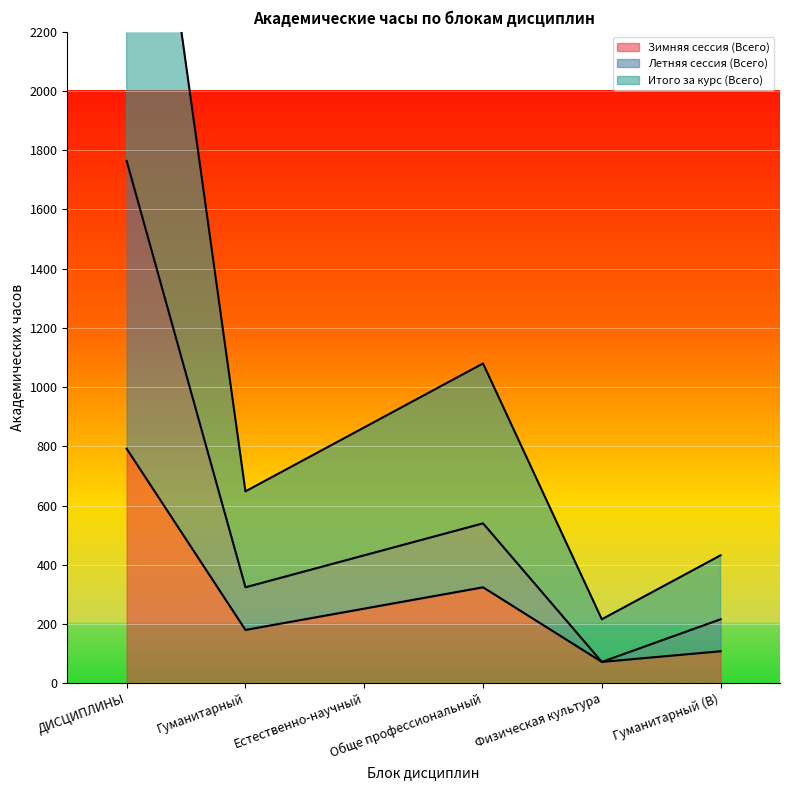

At which label is Зимняя сессия (Всего) closest to 432?

Обще профессиональный